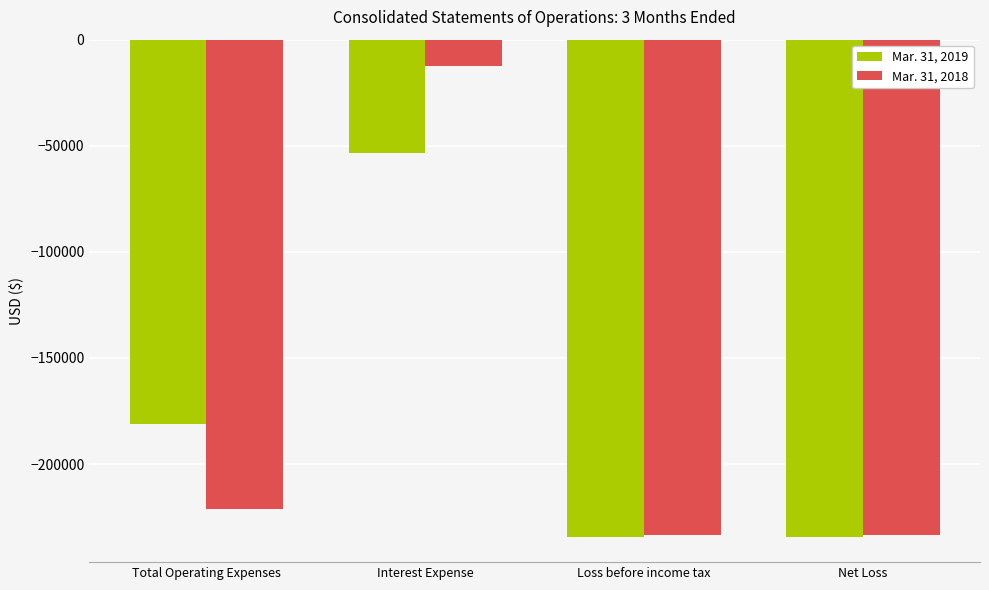

What is the value of the Mar. 31, 2019 bar at the 2nd from the left?

-53604